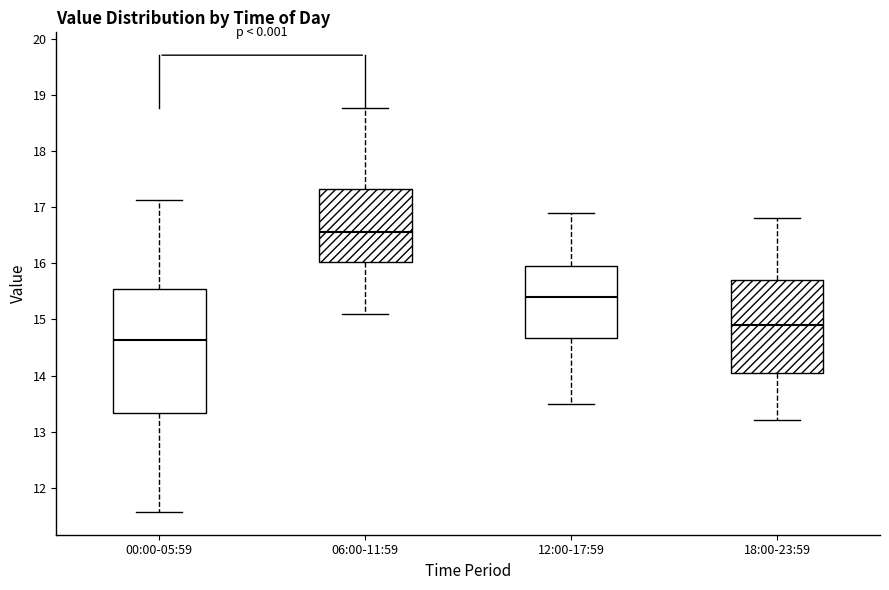

Reading left to right, read every box against the y-axis: the position of its median line, the range the box covers, and the ends of its whiskers. The values are not printed on the chart, so give them approximately, as read against the axis.

00:00-05:59: median 14.6, box 13.3 to 15.6, whiskers 11.6 to 17.1
06:00-11:59: median 16.6, box 16.0 to 17.3, whiskers 15.1 to 18.8
12:00-17:59: median 15.4, box 14.7 to 16.0, whiskers 13.5 to 16.9
18:00-23:59: median 14.9, box 14.1 to 15.7, whiskers 13.2 to 16.8